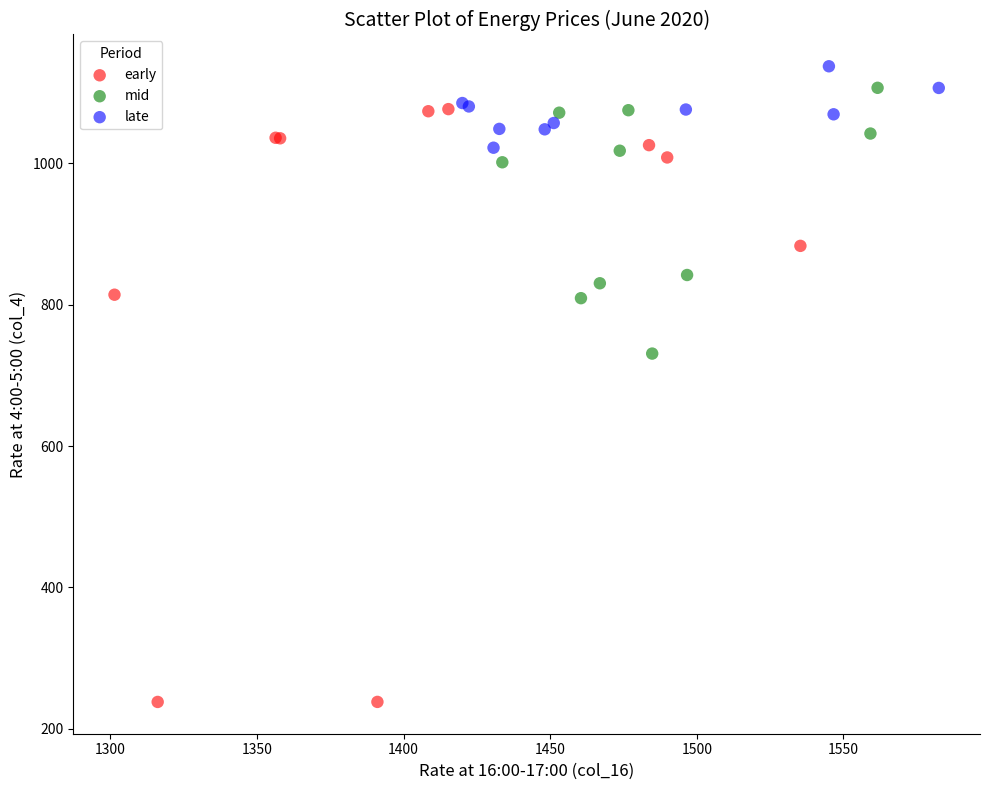

Which series has the largest Y range (max minus min)?

early